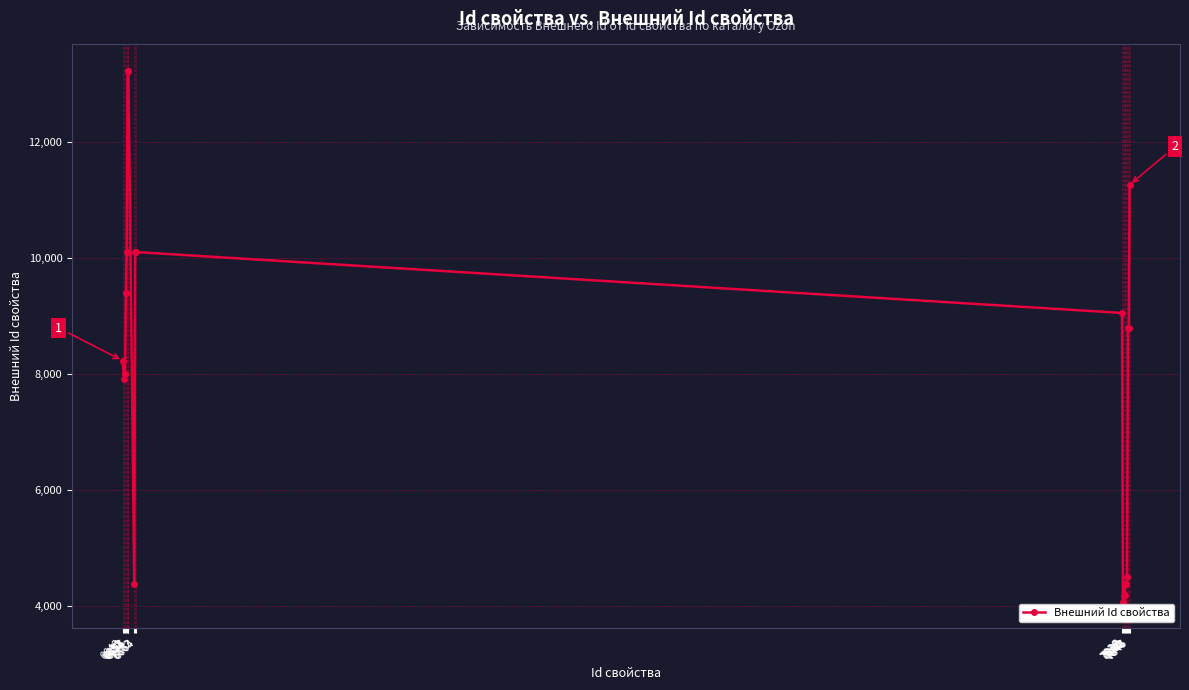

Where is the first local minimum?

6650